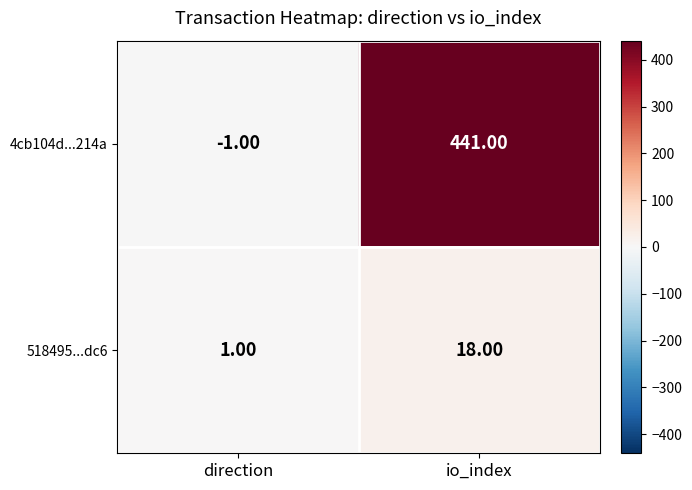

Which series has the largest total across all categories?

4cb104d...214a